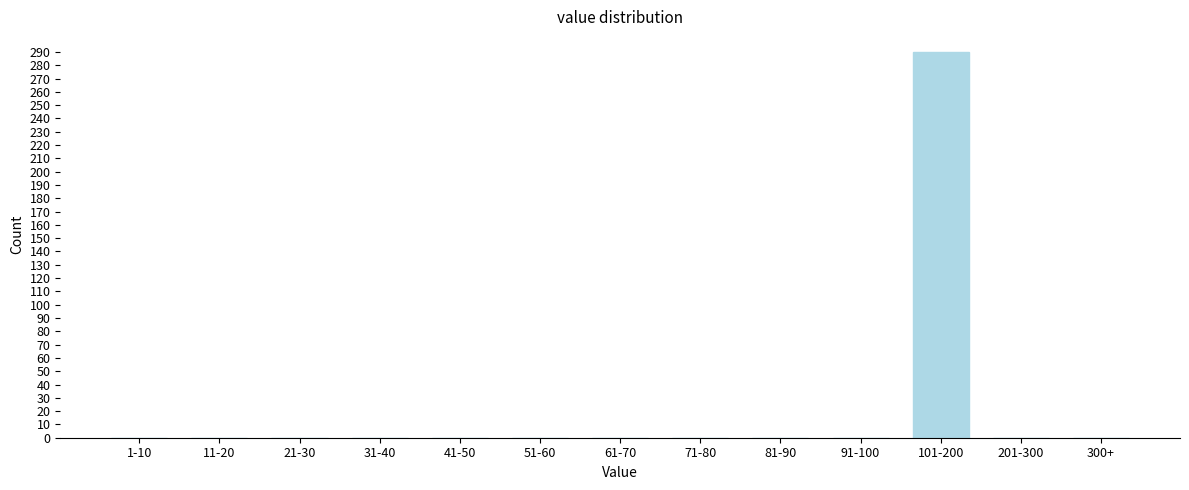

Reading left to right, extract all data points from this chart.

1-10=0	11-20=0	21-30=0	31-40=0	41-50=0	51-60=0	61-70=0	71-80=0	81-90=0	91-100=0	101-200=290	201-300=0	300+=0